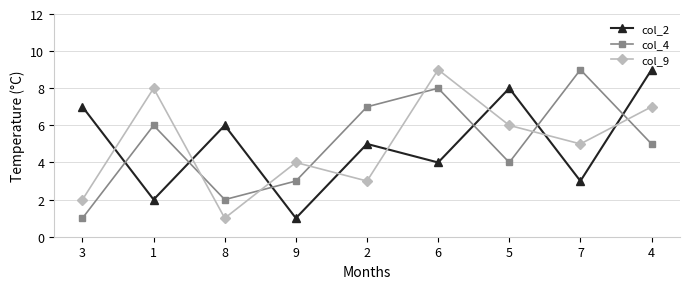

True or false: col_9 has a value of 3 at 2.

True